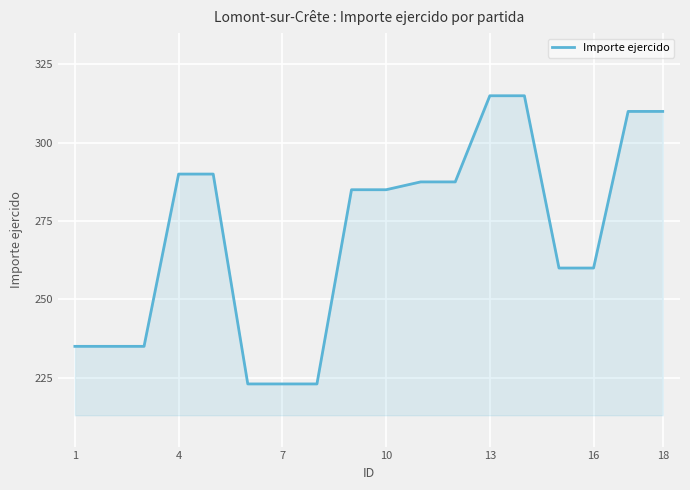

What is the difference between the second highest and minimum values?

92.0